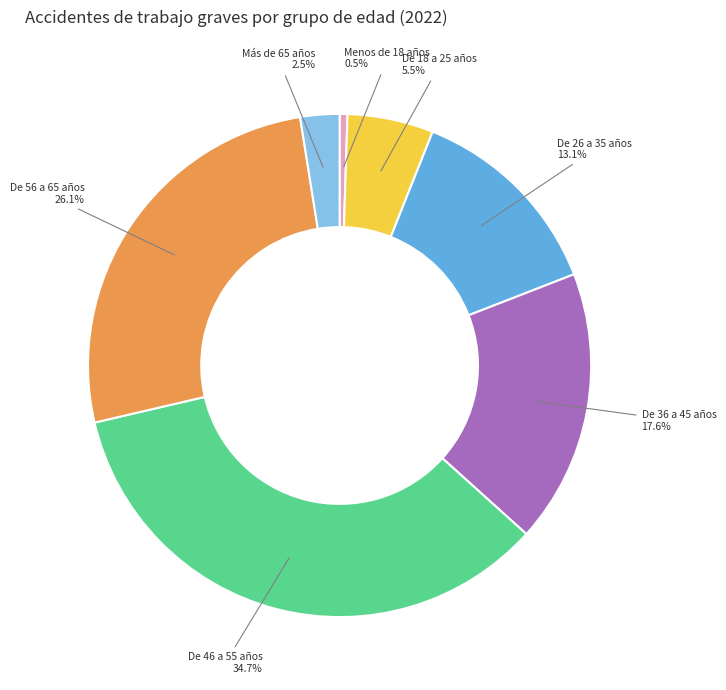

Combined, do De 18 a 25 años and De 36 a 45 años account for over 50%?

No